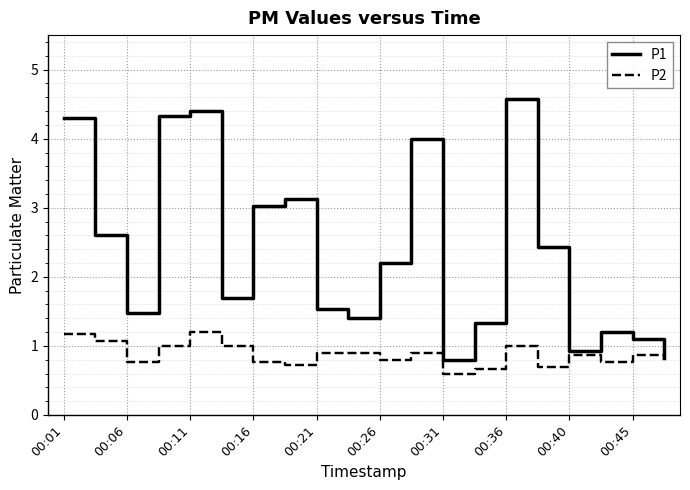

At how many categories does at least one series exceed 2?

10